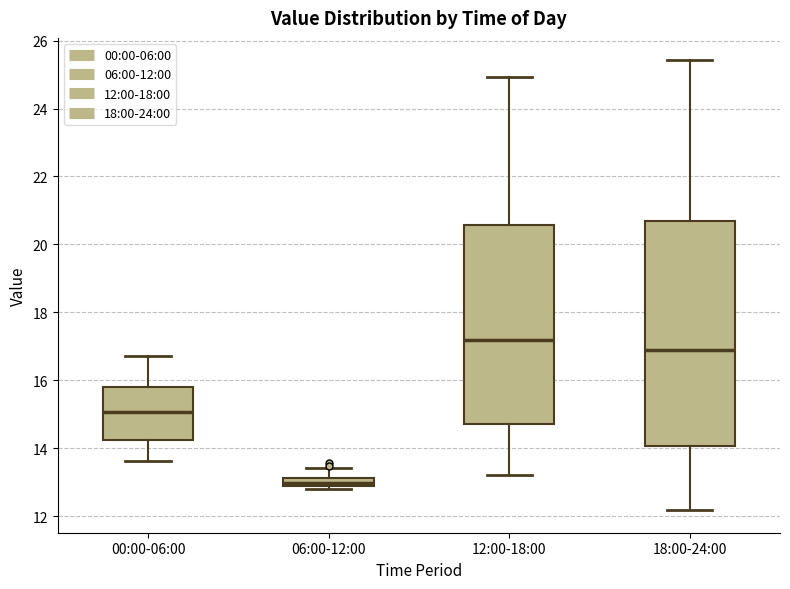

Which box's median line is the highest?

12:00-18:00